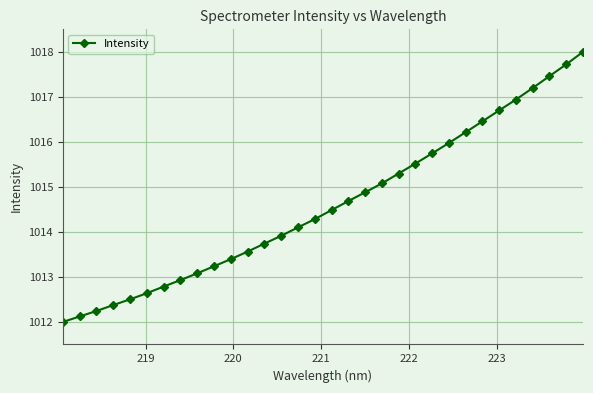

What is the value of the 7th point from the left?

1012.8